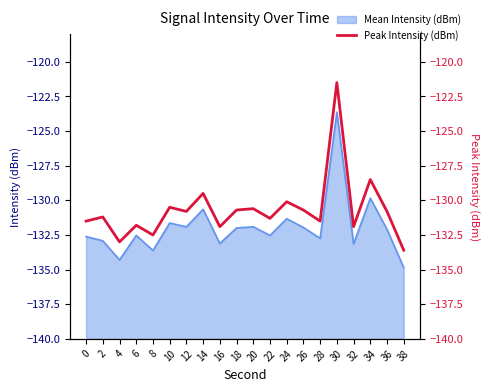

Rank the categories by value from highest to lowest.

30, 34, 14, 24, 10, 20, 18, 26, 12, 36, 2, 22, 0, 28, 6, 16, 32, 8, 4, 38